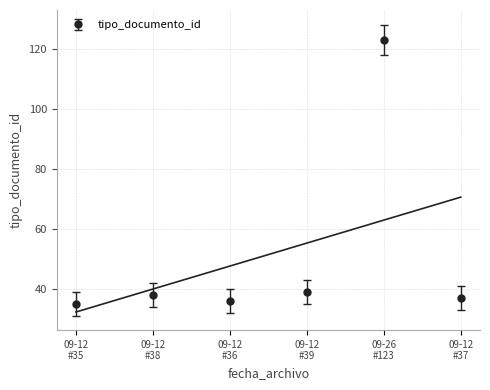

What is the minimum value shown in the chart?

35